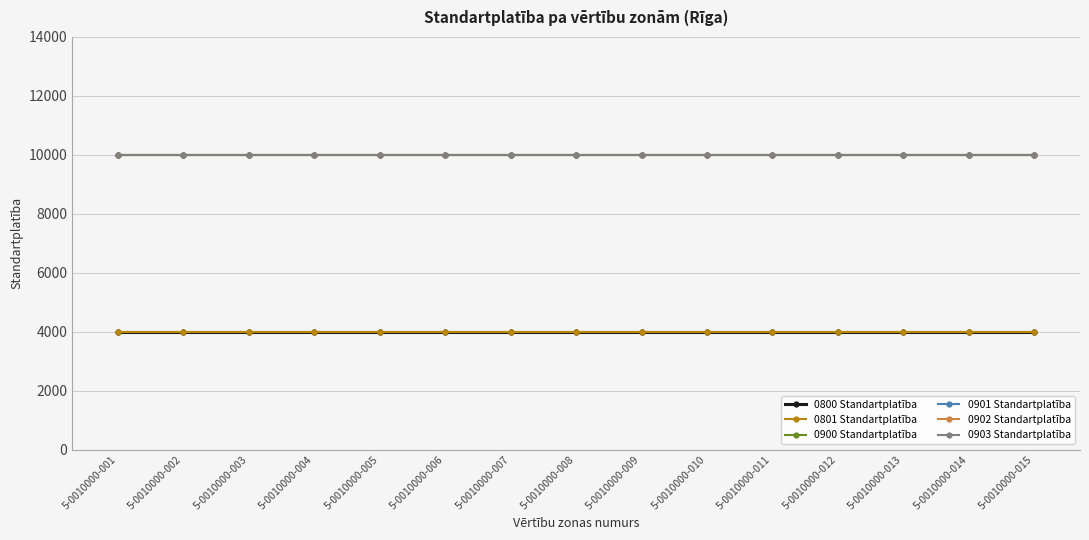

Is this an area chart (filled region under the line)?

No